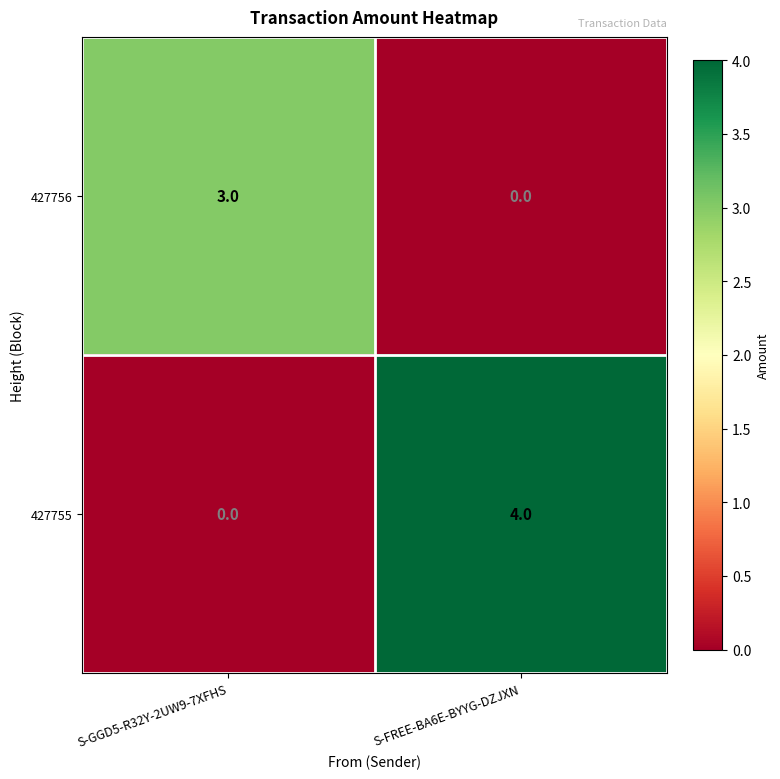

Which category has the highest value in the 427755 series?

S-FREE-BA6E-BYYG-DZJXN